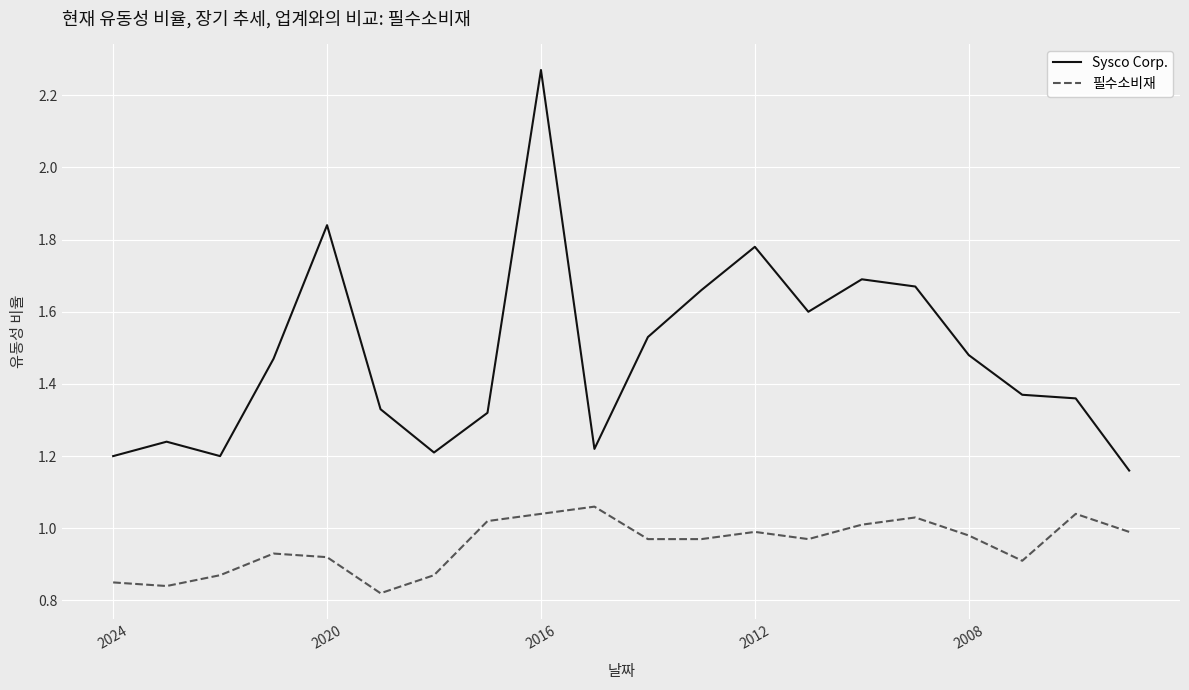

List the series in order of their overall mean, lowest first.

필수소비재, Sysco Corp.